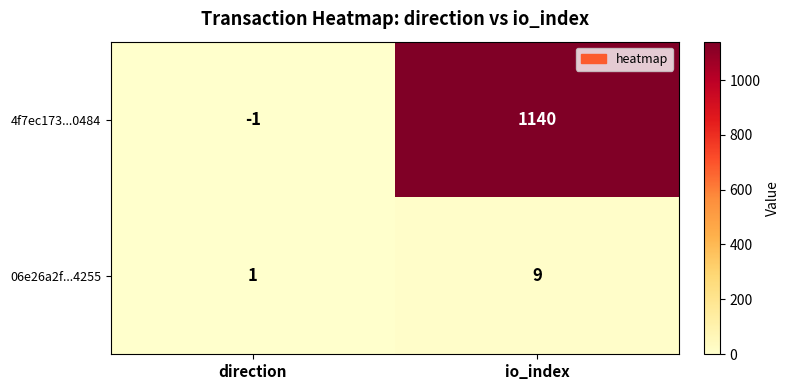

At which category is the sum across all series the highest?

io_index